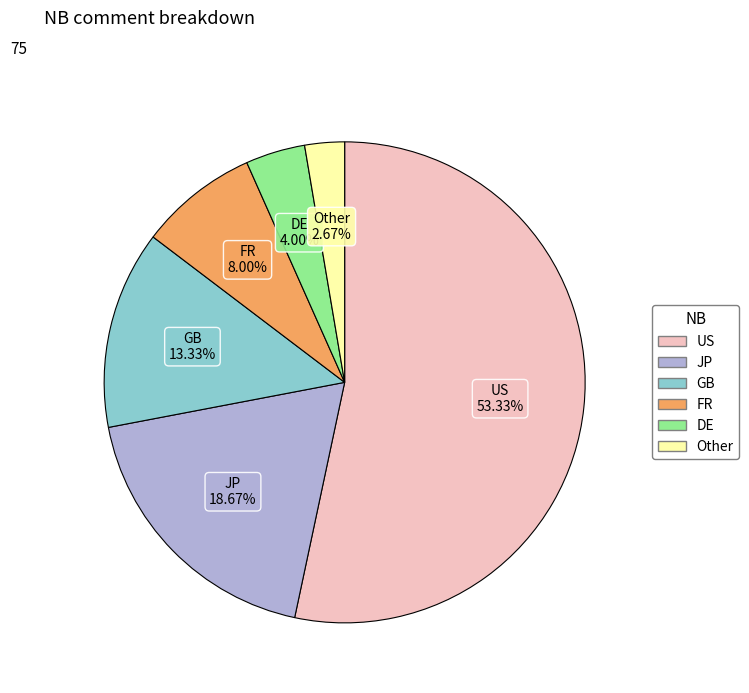

Does any single category account for the majority?

Yes